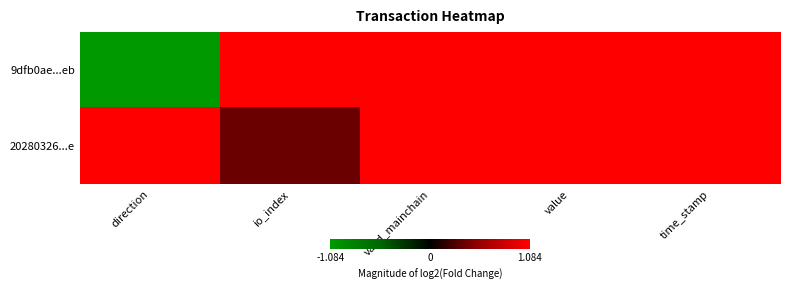

Which has a higher value, time_stamp or value?

time_stamp